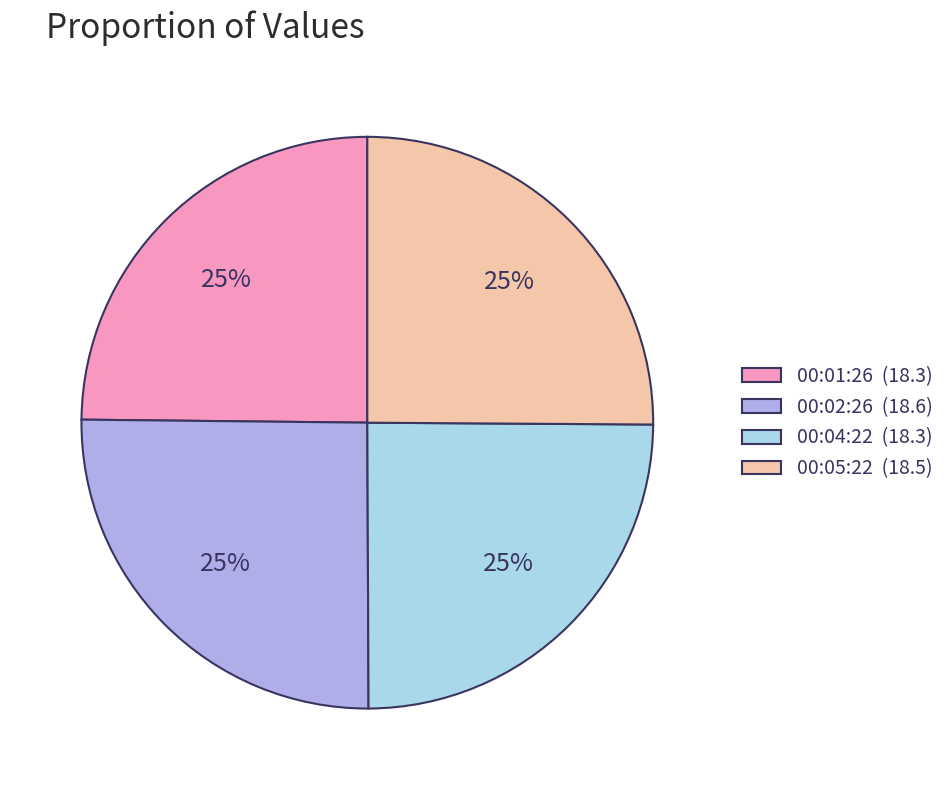

Approximately how many times larger is the value at 00:04:22 (18.3) compared to 00:05:22 (18.5)?

1.0